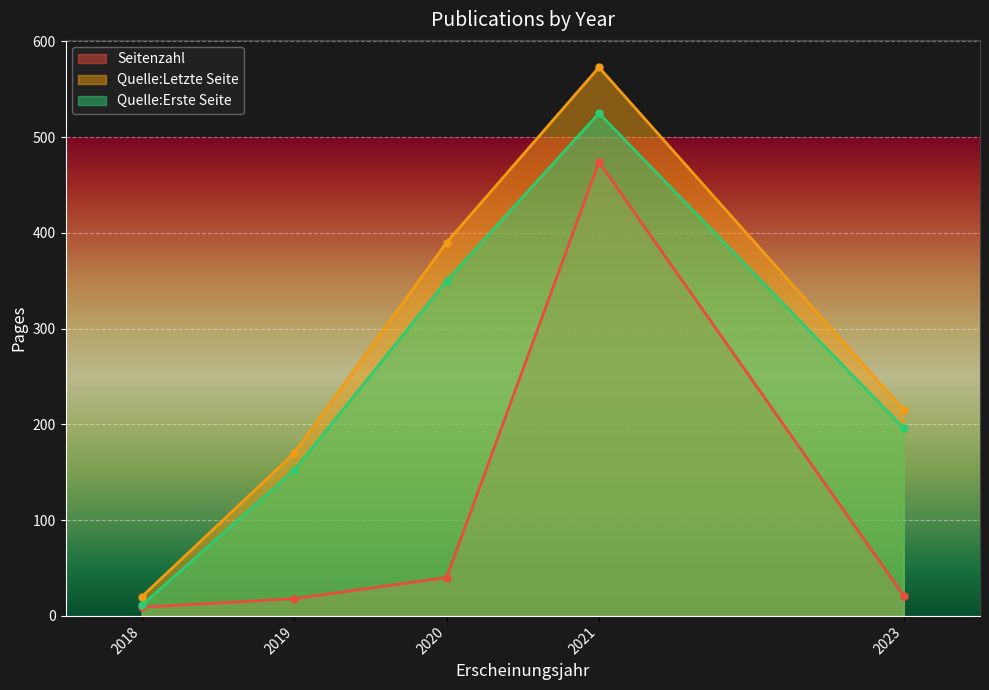

What value does the Quelle:Letzte Seite series have at 2021?

573